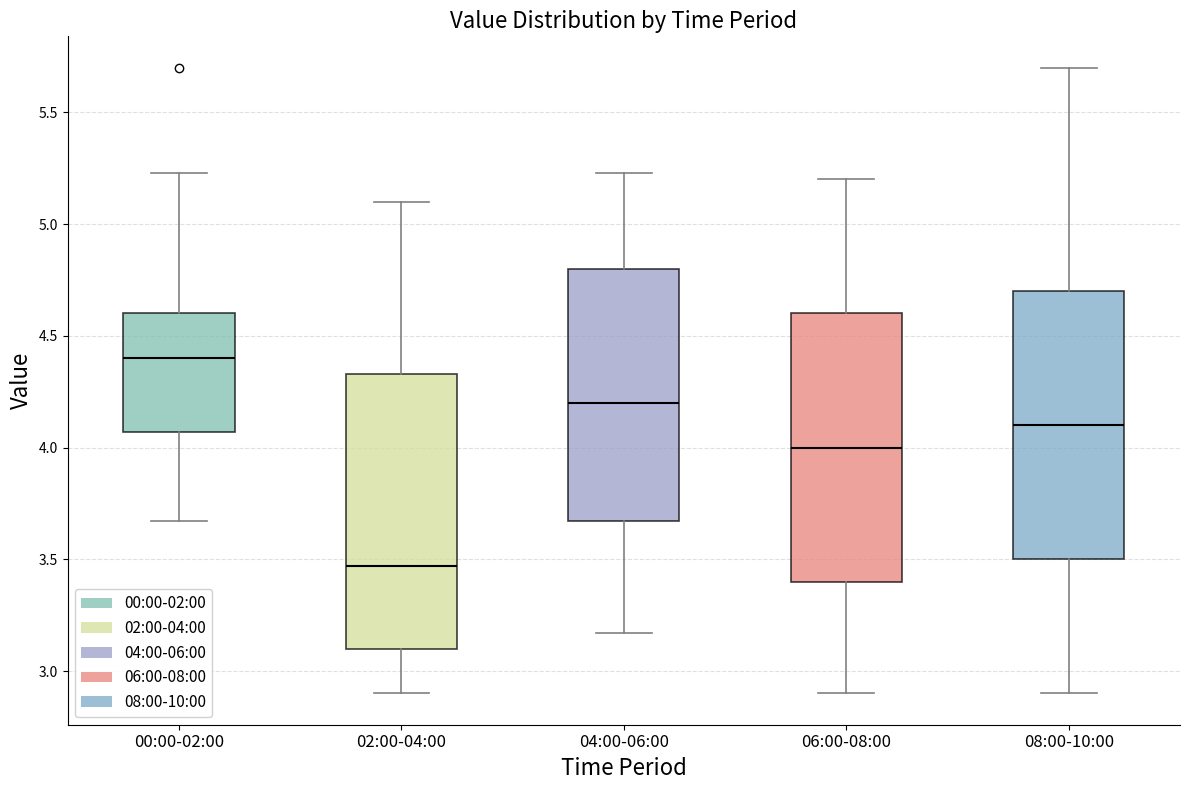

Reading left to right, transcribe this box plot: for each box, give where its median line is, the range the box spans, and where its two whiskers end, as read against the y-axis. The values are not printed on the chart, so give them approximately, as read against the axis.

00:00-02:00: median 4.40, box 4.05 to 4.60, whiskers 3.65 to 5.25
02:00-04:00: median 3.45, box 3.10 to 4.35, whiskers 2.90 to 5.10
04:00-06:00: median 4.20, box 3.65 to 4.80, whiskers 3.15 to 5.25
06:00-08:00: median 4.00, box 3.40 to 4.60, whiskers 2.90 to 5.20
08:00-10:00: median 4.10, box 3.50 to 4.70, whiskers 2.90 to 5.70